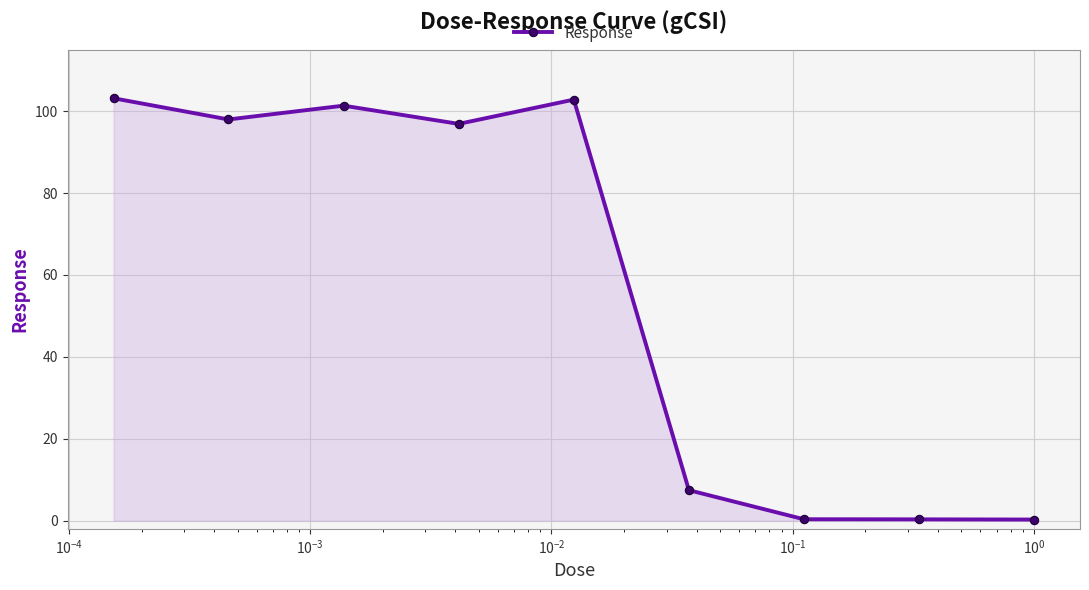

What is the greatest value displayed?

103.1